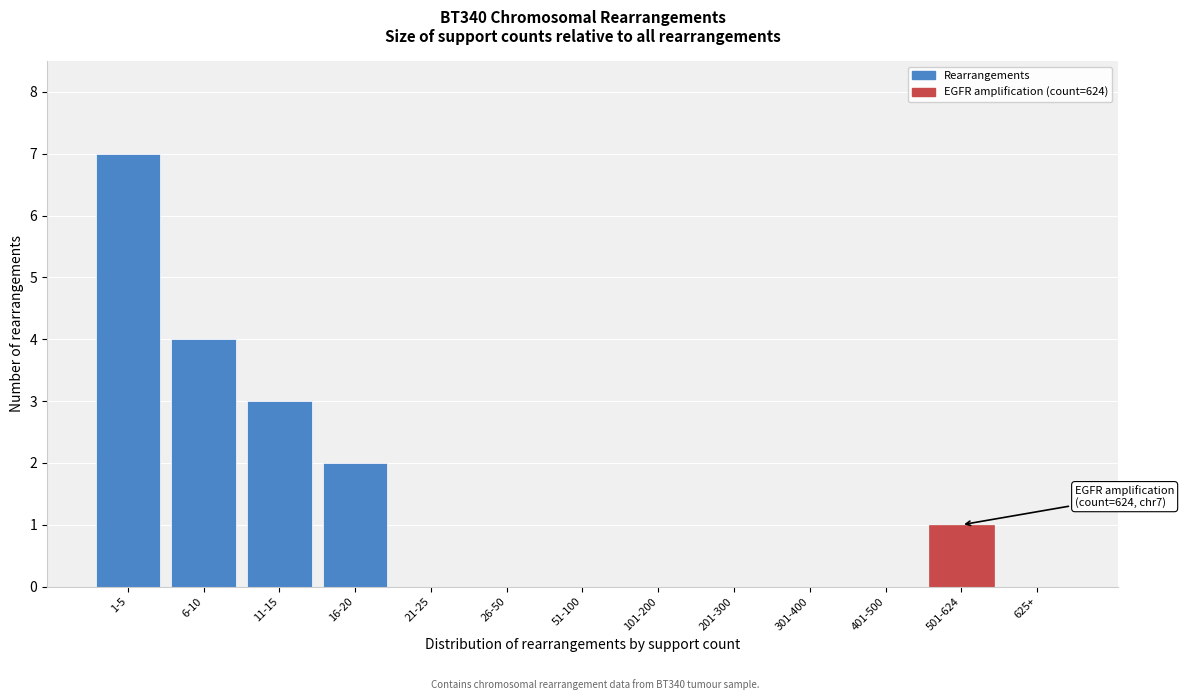

Reading left to right, transcribe all the data shown in this chart.

1-5=7	6-10=4	11-15=3	16-20=2	21-25=0	26-50=0	51-100=0	101-200=0	201-300=0	301-400=0	401-500=0	501-624=1	625+=0